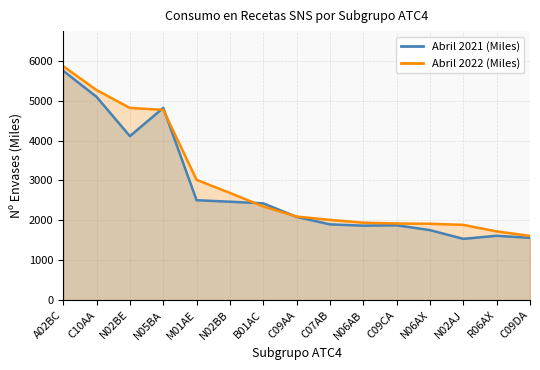

True or false: Abril 2022 (Miles) has more than 0 points higher than both neighbors.

False